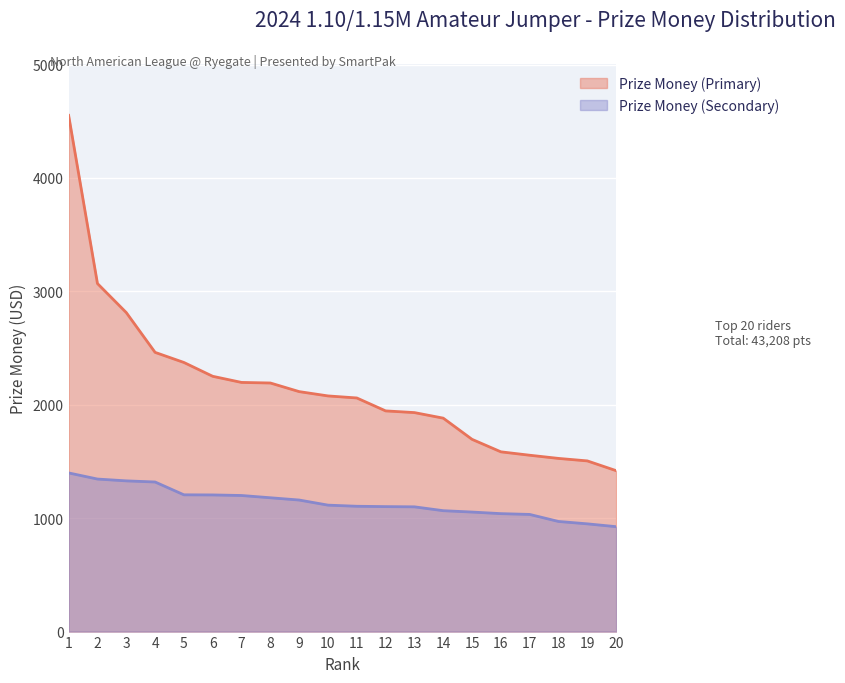

Is the value of Prize Money (Secondary) at 14 greater than the value of Prize Money (Primary) at 3?

No